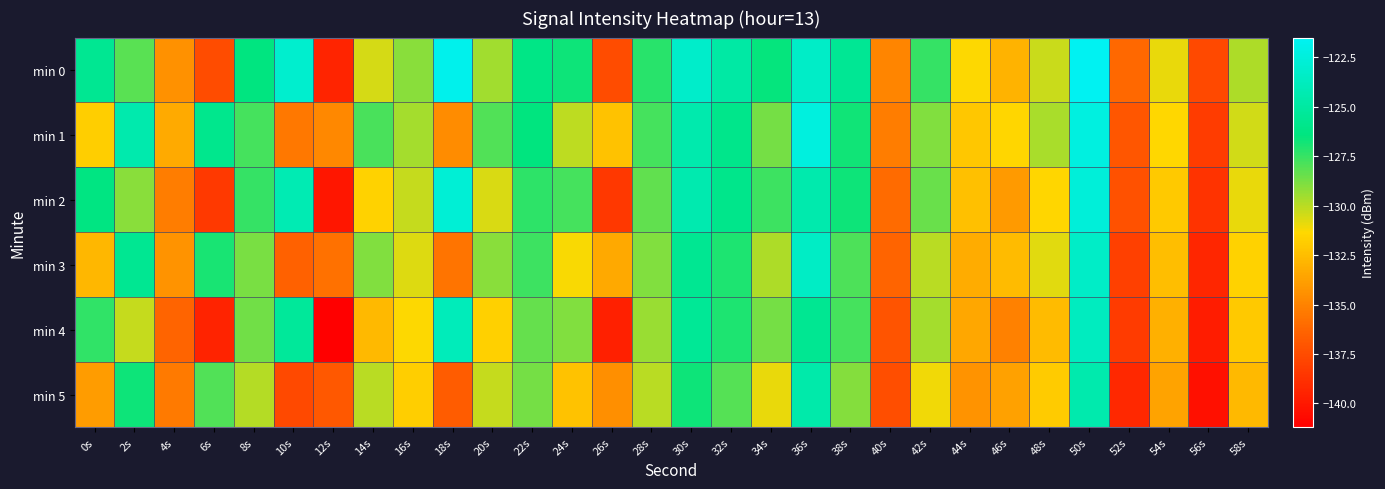

Which series changed the most between 0s and 4s?

min 4